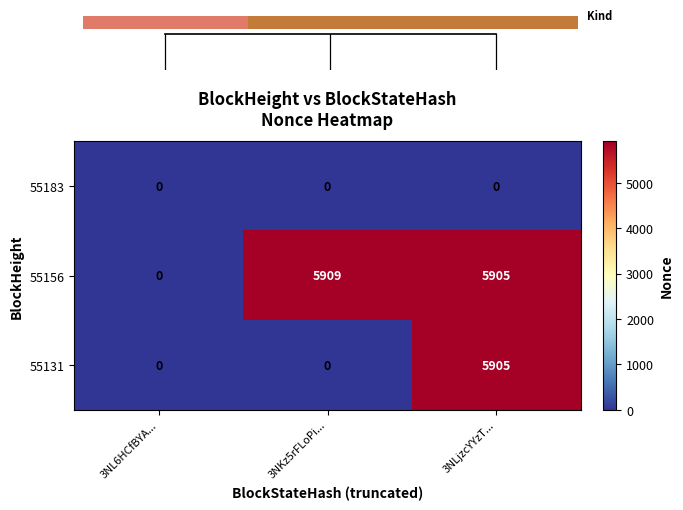

Which label corresponds to the smallest value in the chart?

3NL6HCfBYA...